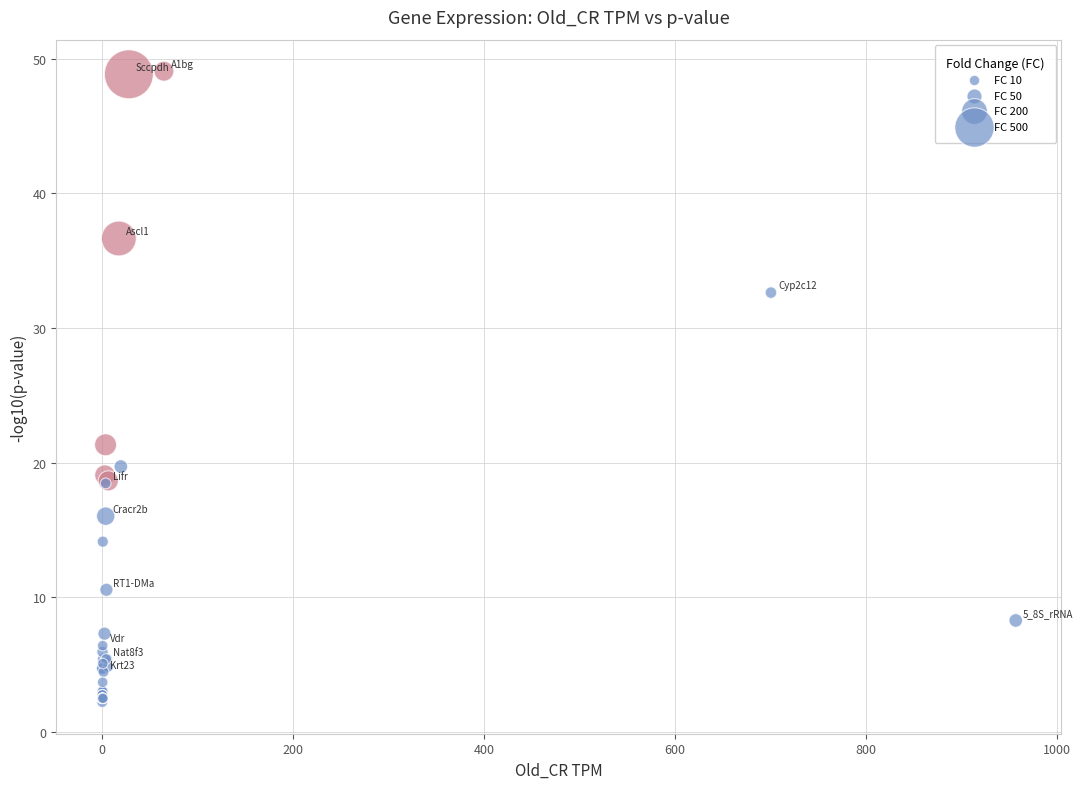

What Y value in the scatter plot is closest to 25?

21.3